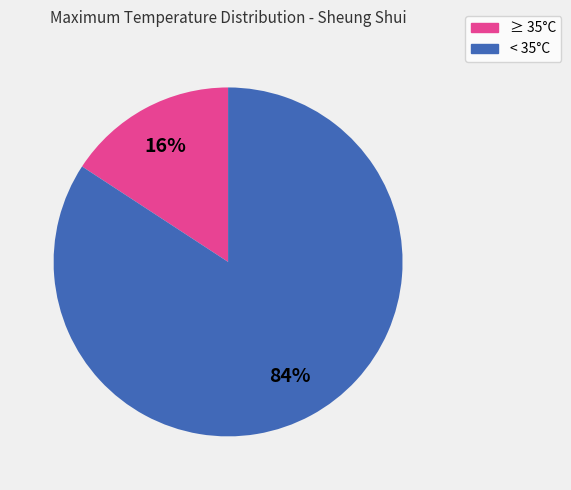

Is there any slice that represents more than half of the pie?

Yes